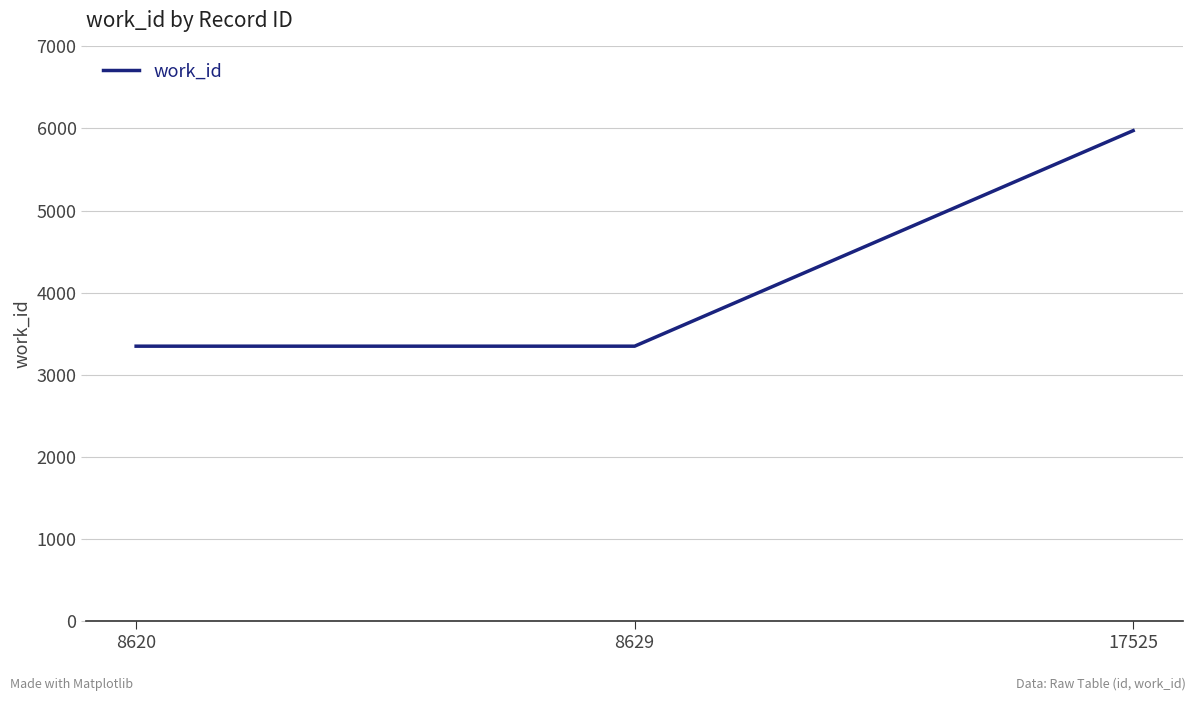

Which category has the highest value across all series?

17525